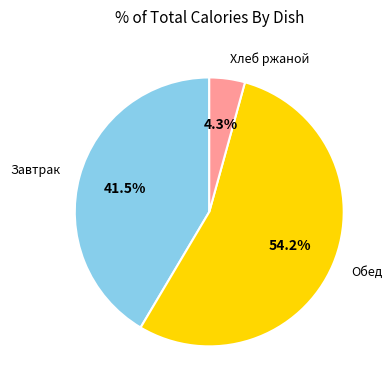

Is there any slice that represents more than half of the pie?

Yes